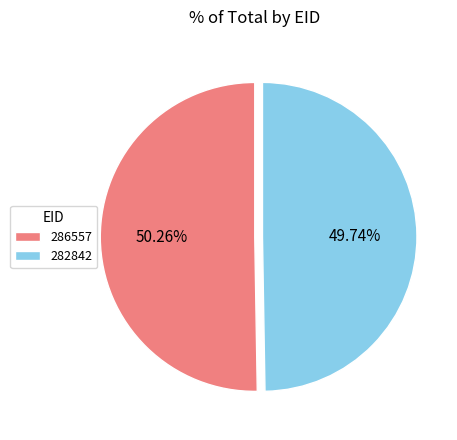

To the nearest percent, what is the difference between the 286557 and 282842 slice percentages?

1%